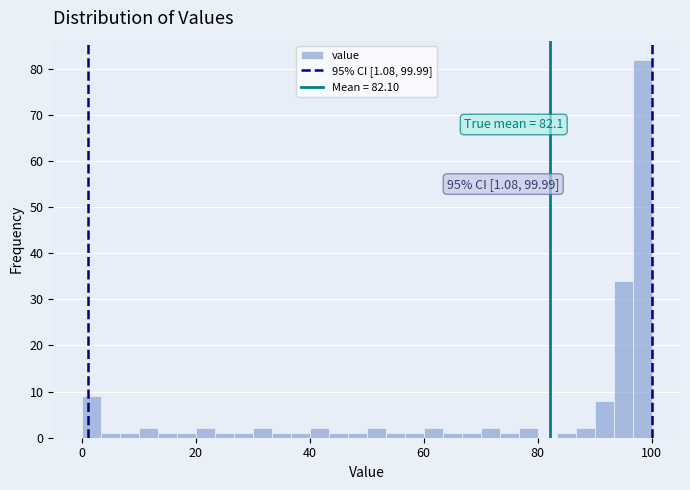

Around what value on the x-axis is the tallest bar? Give the approximate position of its centre, as read against the axis.

98